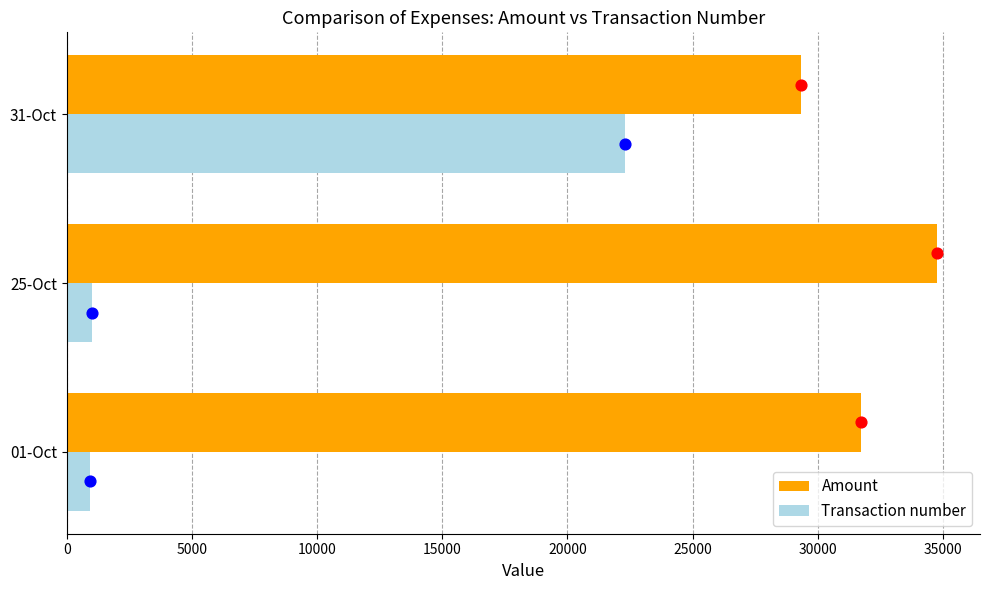

Which series has the largest total across all categories?

Amount